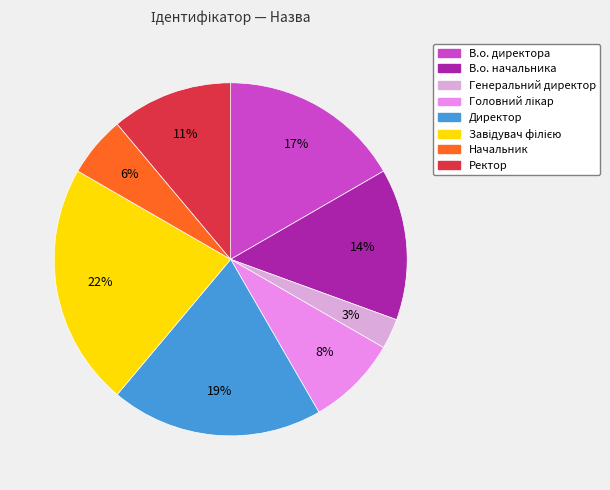

To the nearest percent, what is the difference between the Начальник and В.о. директора slice percentages?

11%